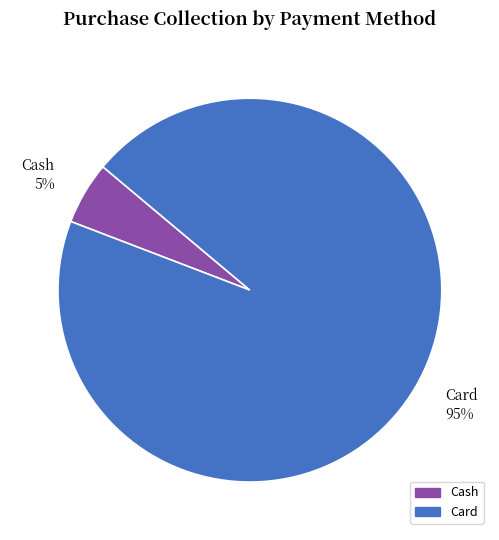

To the nearest percent, what is the combined percentage of Cash and Card?

100%